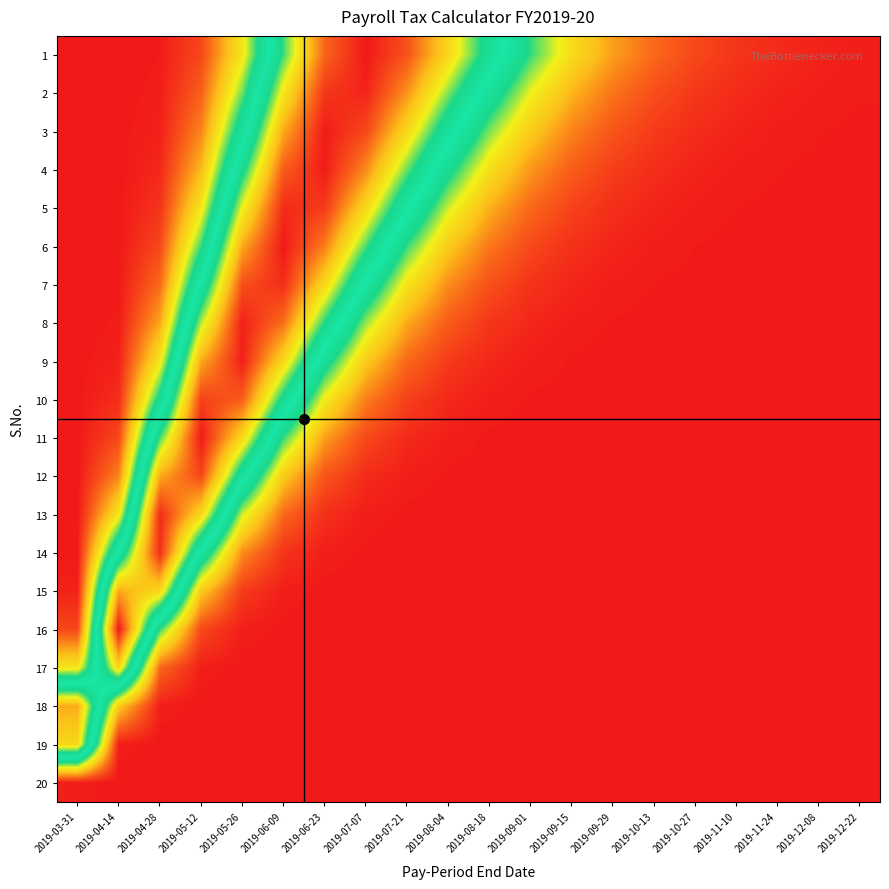

Reading right to left, what are all the values shown in this chart?

1: 2019-12-22=0.0	2019-12-08=0.0	2019-11-24=0.0	2019-11-10=0.0	2019-10-27=0.1	2019-10-13=0.1	2019-09-29=0.2	2019-09-15=0.3	2019-09-01=0.4	2019-08-18=0.6	2019-08-04=0.8	2019-07-21=0.9	2019-07-07=1.0	2019-06-23=0.9	2019-06-09=0.6	2019-05-26=0.3	2019-05-12=0.1	2019-04-28=0.0	2019-04-14=0.0	2019-03-31=0.0
2: 2019-12-22=0.0	2019-12-08=0.0	2019-11-24=0.0	2019-11-10=0.0	2019-10-27=0.0	2019-10-13=0.1	2019-09-29=0.1	2019-09-15=0.2	2019-09-01=0.3	2019-08-18=0.5	2019-08-04=0.6	2019-07-21=0.8	2019-07-07=1.0	2019-06-23=1.0	2019-06-09=0.7	2019-05-26=0.4	2019-05-12=0.1	2019-04-28=0.0	2019-04-14=0.0	2019-03-31=0.0
3: 2019-12-22=0.0	2019-12-08=0.0	2019-11-24=0.0	2019-11-10=0.0	2019-10-27=0.0	2019-10-13=0.0	2019-09-29=0.1	2019-09-15=0.1	2019-09-01=0.2	2019-08-18=0.4	2019-08-04=0.5	2019-07-21=0.8	2019-07-07=0.9	2019-06-23=1.0	2019-06-09=0.8	2019-05-26=0.5	2019-05-12=0.1	2019-04-28=0.0	2019-04-14=0.0	2019-03-31=0.0
4: 2019-12-22=0.0	2019-12-08=0.0	2019-11-24=0.0	2019-11-10=0.0	2019-10-27=0.0	2019-10-13=0.0	2019-09-29=0.0	2019-09-15=0.1	2019-09-01=0.2	2019-08-18=0.3	2019-08-04=0.4	2019-07-21=0.6	2019-07-07=0.9	2019-06-23=1.0	2019-06-09=0.9	2019-05-26=0.6	2019-05-12=0.2	2019-04-28=0.0	2019-04-14=0.0	2019-03-31=0.0
5: 2019-12-22=0.0	2019-12-08=0.0	2019-11-24=0.0	2019-11-10=0.0	2019-10-27=0.0	2019-10-13=0.0	2019-09-29=0.0	2019-09-15=0.1	2019-09-01=0.1	2019-08-18=0.2	2019-08-04=0.3	2019-07-21=0.5	2019-07-07=0.8	2019-06-23=1.0	2019-06-09=1.0	2019-05-26=0.7	2019-05-12=0.3	2019-04-28=0.0	2019-04-14=0.0	2019-03-31=0.0
6: 2019-12-22=0.0	2019-12-08=0.0	2019-11-24=0.0	2019-11-10=0.0	2019-10-27=0.0	2019-10-13=0.0	2019-09-29=0.0	2019-09-15=0.0	2019-09-01=0.1	2019-08-18=0.1	2019-08-04=0.2	2019-07-21=0.4	2019-07-07=0.6	2019-06-23=0.9	2019-06-09=1.0	2019-05-26=0.8	2019-05-12=0.4	2019-04-28=0.1	2019-04-14=0.0	2019-03-31=0.0
7: 2019-12-22=0.0	2019-12-08=0.0	2019-11-24=0.0	2019-11-10=0.0	2019-10-27=0.0	2019-10-13=0.0	2019-09-29=0.0	2019-09-15=0.0	2019-09-01=0.0	2019-08-18=0.1	2019-08-04=0.1	2019-07-21=0.3	2019-07-07=0.5	2019-06-23=0.8	2019-06-09=1.0	2019-05-26=0.9	2019-05-12=0.5	2019-04-28=0.1	2019-04-14=0.0	2019-03-31=0.0
8: 2019-12-22=0.0	2019-12-08=0.0	2019-11-24=0.0	2019-11-10=0.0	2019-10-27=0.0	2019-10-13=0.0	2019-09-29=0.0	2019-09-15=0.0	2019-09-01=0.0	2019-08-18=0.0	2019-08-04=0.1	2019-07-21=0.2	2019-07-07=0.3	2019-06-23=0.6	2019-06-09=0.9	2019-05-26=1.0	2019-05-12=0.7	2019-04-28=0.2	2019-04-14=0.0	2019-03-31=0.0
9: 2019-12-22=0.0	2019-12-08=0.0	2019-11-24=0.0	2019-11-10=0.0	2019-10-27=0.0	2019-10-13=0.0	2019-09-29=0.0	2019-09-15=0.0	2019-09-01=0.0	2019-08-18=0.0	2019-08-04=0.0	2019-07-21=0.1	2019-07-07=0.2	2019-06-23=0.4	2019-06-09=0.8	2019-05-26=1.0	2019-05-12=0.8	2019-04-28=0.3	2019-04-14=0.0	2019-03-31=0.0
10: 2019-12-22=0.0	2019-12-08=0.0	2019-11-24=0.0	2019-11-10=0.0	2019-10-27=0.0	2019-10-13=0.0	2019-09-29=0.0	2019-09-15=0.0	2019-09-01=0.0	2019-08-18=0.0	2019-08-04=0.0	2019-07-21=0.1	2019-07-07=0.1	2019-06-23=0.3	2019-06-09=0.6	2019-05-26=0.9	2019-05-12=0.9	2019-04-28=0.4	2019-04-14=0.0	2019-03-31=0.0
11: 2019-12-22=0.0	2019-12-08=0.0	2019-11-24=0.0	2019-11-10=0.0	2019-10-27=0.0	2019-10-13=0.0	2019-09-29=0.0	2019-09-15=0.0	2019-09-01=0.0	2019-08-18=0.0	2019-08-04=0.0	2019-07-21=0.0	2019-07-07=0.1	2019-06-23=0.2	2019-06-09=0.4	2019-05-26=0.8	2019-05-12=1.0	2019-04-28=0.6	2019-04-14=0.1	2019-03-31=0.0
12: 2019-12-22=0.0	2019-12-08=0.0	2019-11-24=0.0	2019-11-10=0.0	2019-10-27=0.0	2019-10-13=0.0	2019-09-29=0.0	2019-09-15=0.0	2019-09-01=0.0	2019-08-18=0.0	2019-08-04=0.0	2019-07-21=0.0	2019-07-07=0.0	2019-06-23=0.1	2019-06-09=0.2	2019-05-26=0.5	2019-05-12=0.9	2019-04-28=0.8	2019-04-14=0.1	2019-03-31=0.0
13: 2019-12-22=0.0	2019-12-08=0.0	2019-11-24=0.0	2019-11-10=0.0	2019-10-27=0.0	2019-10-13=0.0	2019-09-29=0.0	2019-09-15=0.0	2019-09-01=0.0	2019-08-18=0.0	2019-08-04=0.0	2019-07-21=0.0	2019-07-07=0.0	2019-06-23=0.0	2019-06-09=0.1	2019-05-26=0.3	2019-05-12=0.8	2019-04-28=1.0	2019-04-14=0.3	2019-03-31=0.0
14: 2019-12-22=0.0	2019-12-08=0.0	2019-11-24=0.0	2019-11-10=0.0	2019-10-27=0.0	2019-10-13=0.0	2019-09-29=0.0	2019-09-15=0.0	2019-09-01=0.0	2019-08-18=0.0	2019-08-04=0.0	2019-07-21=0.0	2019-07-07=0.0	2019-06-23=0.0	2019-06-09=0.0	2019-05-26=0.1	2019-05-12=0.5	2019-04-28=1.0	2019-04-14=0.5	2019-03-31=0.0
15: 2019-12-22=0.0	2019-12-08=0.0	2019-11-24=0.0	2019-11-10=0.0	2019-10-27=0.0	2019-10-13=0.0	2019-09-29=0.0	2019-09-15=0.0	2019-09-01=0.0	2019-08-18=0.0	2019-08-04=0.0	2019-07-21=0.0	2019-07-07=0.0	2019-06-23=0.0	2019-06-09=0.0	2019-05-26=0.0	2019-05-12=0.2	2019-04-28=0.8	2019-04-14=0.8	2019-03-31=0.0
16: 2019-12-22=0.0	2019-12-08=0.0	2019-11-24=0.0	2019-11-10=0.0	2019-10-27=0.0	2019-10-13=0.0	2019-09-29=0.0	2019-09-15=0.0	2019-09-01=0.0	2019-08-18=0.0	2019-08-04=0.0	2019-07-21=0.0	2019-07-07=0.0	2019-06-23=0.0	2019-06-09=0.0	2019-05-26=0.0	2019-05-12=0.1	2019-04-28=0.4	2019-04-14=1.0	2019-03-31=0.1
17: 2019-12-22=0.0	2019-12-08=0.0	2019-11-24=0.0	2019-11-10=0.0	2019-10-27=0.0	2019-10-13=0.0	2019-09-29=0.0	2019-09-15=0.0	2019-09-01=0.0	2019-08-18=0.0	2019-08-04=0.0	2019-07-21=0.0	2019-07-07=0.0	2019-06-23=0.0	2019-06-09=0.0	2019-05-26=0.0	2019-05-12=0.0	2019-04-28=0.1	2019-04-14=0.8	2019-03-31=0.3
18: 2019-12-22=0.0	2019-12-08=0.0	2019-11-24=0.0	2019-11-10=0.0	2019-10-27=0.0	2019-10-13=0.0	2019-09-29=0.0	2019-09-15=0.0	2019-09-01=0.0	2019-08-18=0.0	2019-08-04=0.0	2019-07-21=0.0	2019-07-07=0.0	2019-06-23=0.0	2019-06-09=0.0	2019-05-26=0.0	2019-05-12=0.0	2019-04-28=0.0	2019-04-14=0.2	2019-03-31=0.8
19: 2019-12-22=0.0	2019-12-08=0.0	2019-11-24=0.0	2019-11-10=0.0	2019-10-27=0.0	2019-10-13=0.0	2019-09-29=0.0	2019-09-15=0.0	2019-09-01=0.0	2019-08-18=0.0	2019-08-04=0.0	2019-07-21=0.0	2019-07-07=0.0	2019-06-23=0.0	2019-06-09=0.0	2019-05-26=0.0	2019-05-12=0.0	2019-04-28=0.0	2019-04-14=0.0	2019-03-31=0.8
20: 2019-12-22=0.0	2019-12-08=0.0	2019-11-24=0.0	2019-11-10=0.0	2019-10-27=0.0	2019-10-13=0.0	2019-09-29=0.0	2019-09-15=0.0	2019-09-01=0.0	2019-08-18=0.0	2019-08-04=0.0	2019-07-21=0.0	2019-07-07=0.0	2019-06-23=0.0	2019-06-09=0.0	2019-05-26=0.0	2019-05-12=0.0	2019-04-28=0.0	2019-04-14=0.0	2019-03-31=0.0